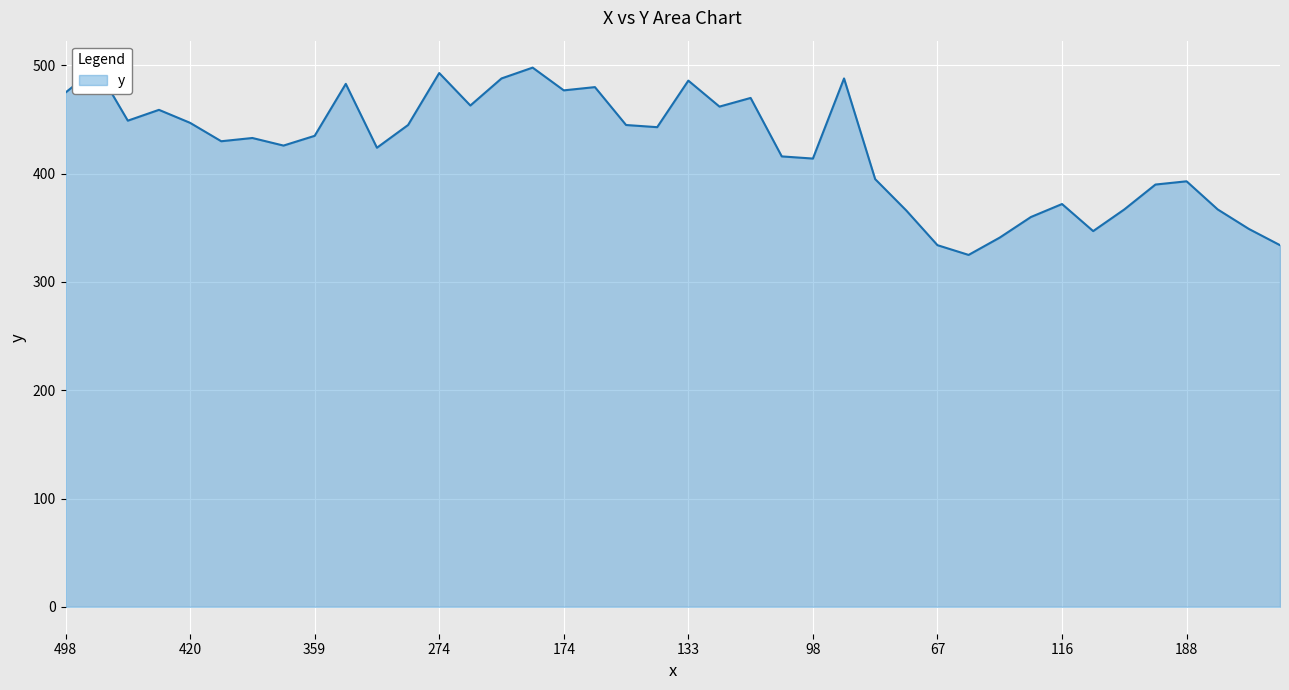

List the labels in order of value, smallest first.

47, 67, 148, 100, 124, 196, 103, 77, 144, 173, 116, 180, 188, 86, 98, 38, 272, 369, 401, 384, 359, 111, 294, 137, 420, 473, 450, 60, 257, 42, 498, 174, 155, 334, 133, 225, 89, 274, 474, 165